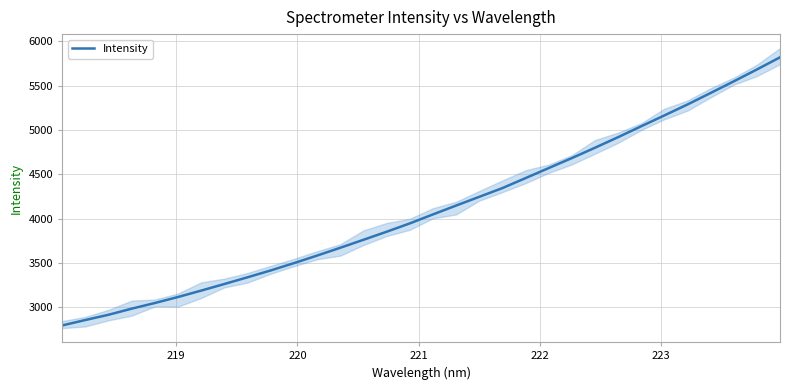

True or false: the data shows 6251.1 at 18.

False